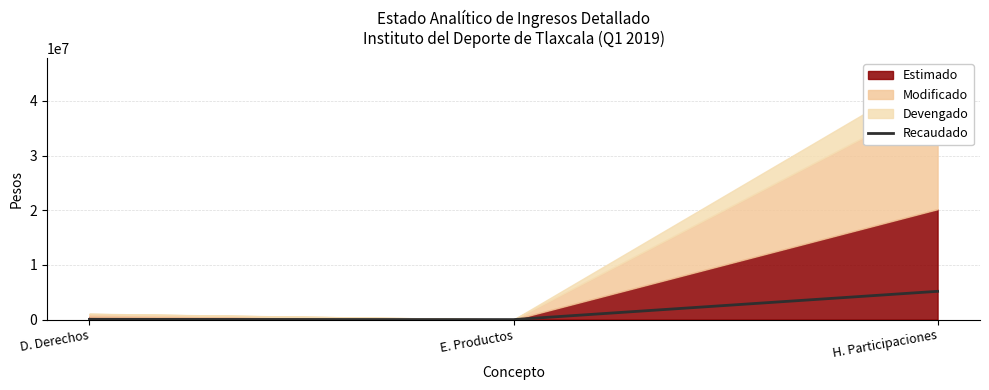

What position from the left is E. Productos?

2